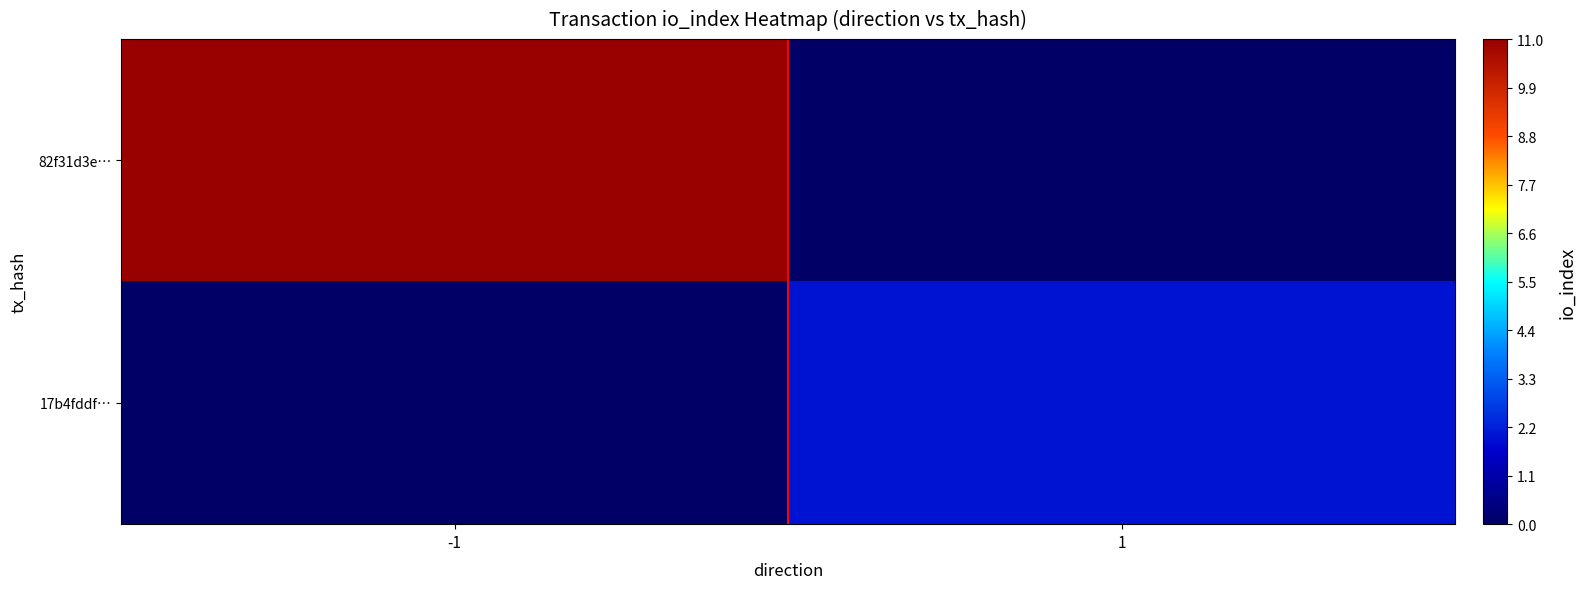

Which has a higher value, -1 or 1?

-1